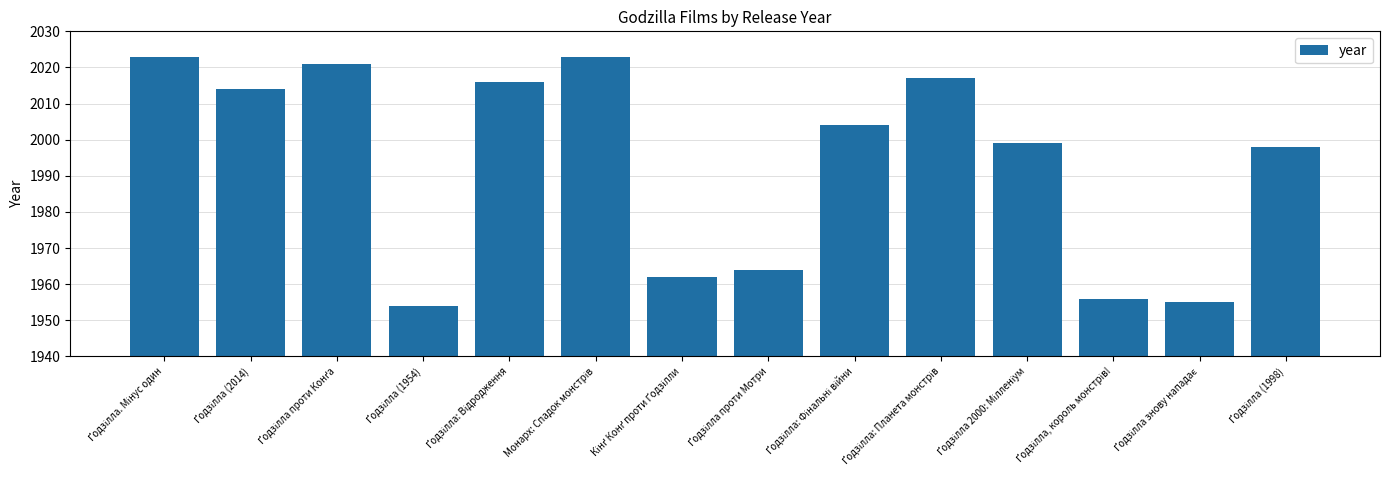

What is the maximum value shown in the chart?

2023